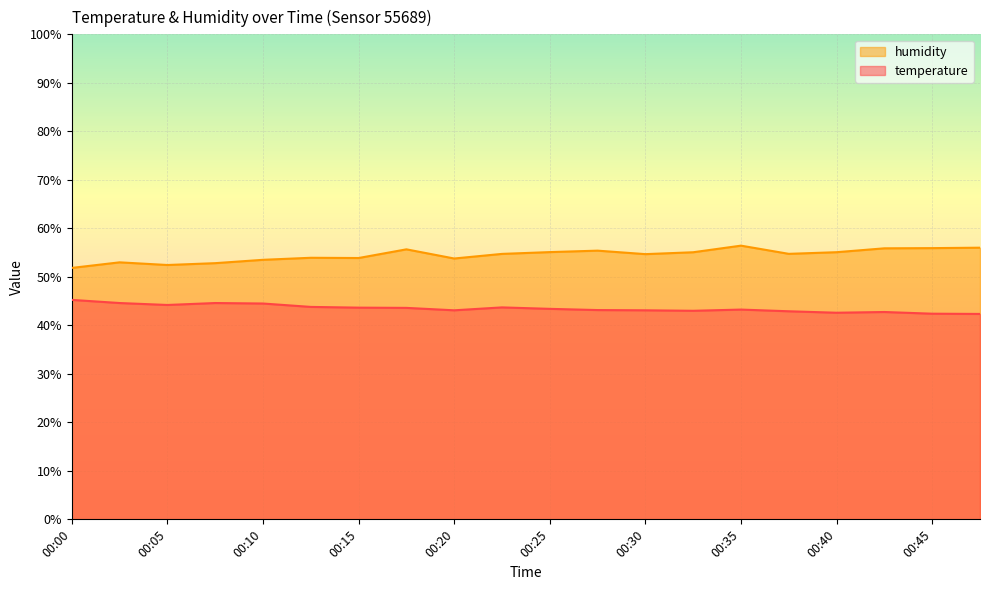

What is the difference between the temperature values at 00:45 and 00:37?

0.5